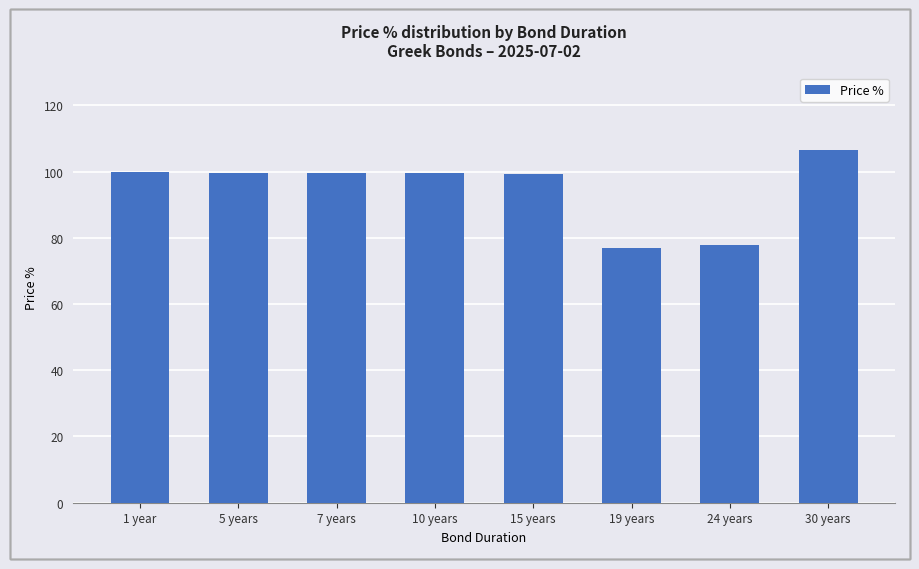

What is the label of the 4th bar from the left?

10 years